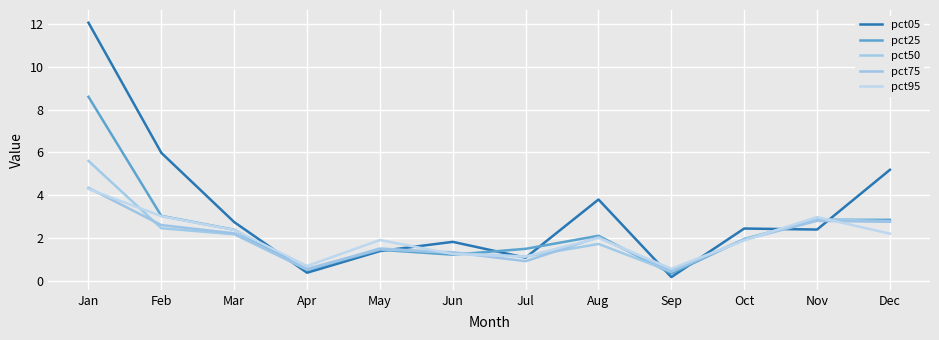

Where does the pct50 series first go above 1?

Jan